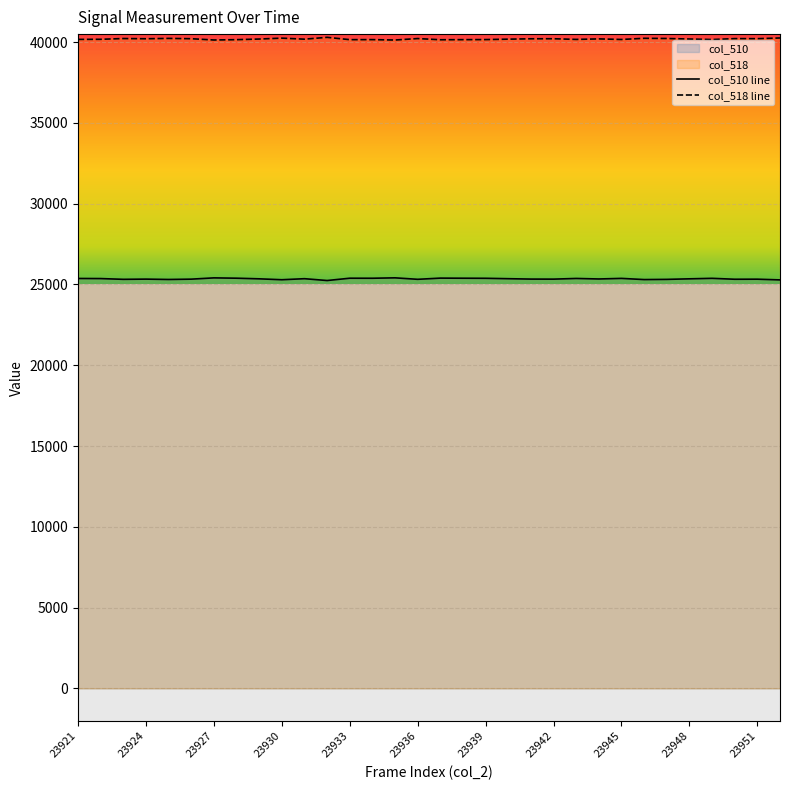

Reading left to right, extract all data points from this chart.

col_510: 25369	25363	25316	25329	25307	25327	25406	25386	25347	25291	25355	25242	25385	25383	25408	25317	25391	25385	25380	25355	25331	25328	25370	25338	25374	25301	25313	25347	25378	25321	25325	25281
col_518: 40166	40172	40219	40206	40228	40208	40129	40149	40188	40244	40180	40293	40150	40152	40127	40218	40144	40150	40155	40180	40204	40207	40165	40197	40161	40234	40222	40188	40157	40214	40210	40254